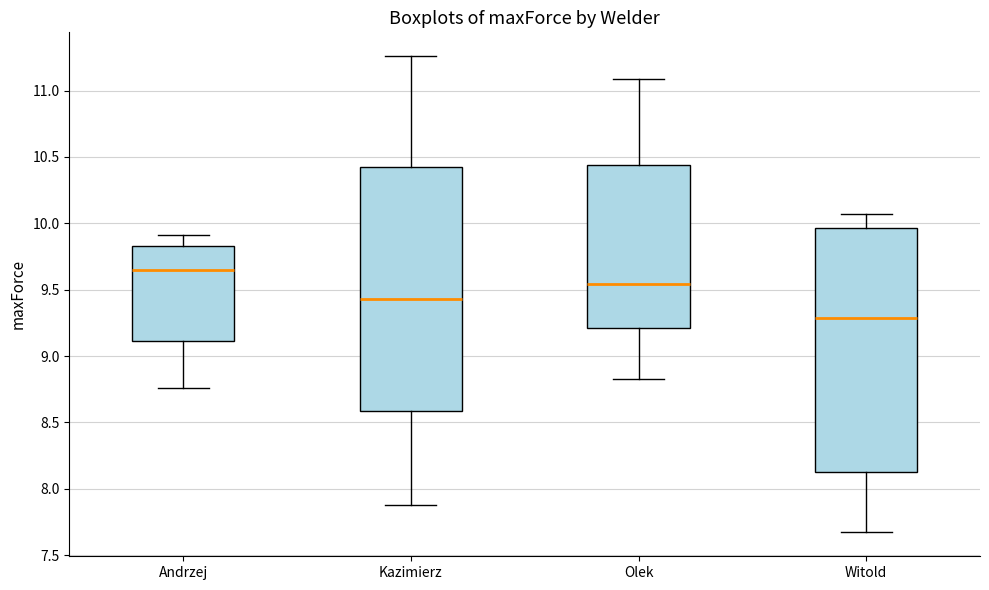

Reading left to right, transcribe this box plot: for each box, give where its median line is, the range the box spans, and where its two whiskers end, as read against the y-axis. The values are not printed on the chart, so give them approximately, as read against the axis.

Andrzej: median 9.65, box 9.10 to 9.85, whiskers 8.75 to 9.90
Kazimierz: median 9.45, box 8.60 to 10.45, whiskers 7.90 to 11.25
Olek: median 9.55, box 9.20 to 10.45, whiskers 8.85 to 11.10
Witold: median 9.30, box 8.15 to 9.95, whiskers 7.65 to 10.05